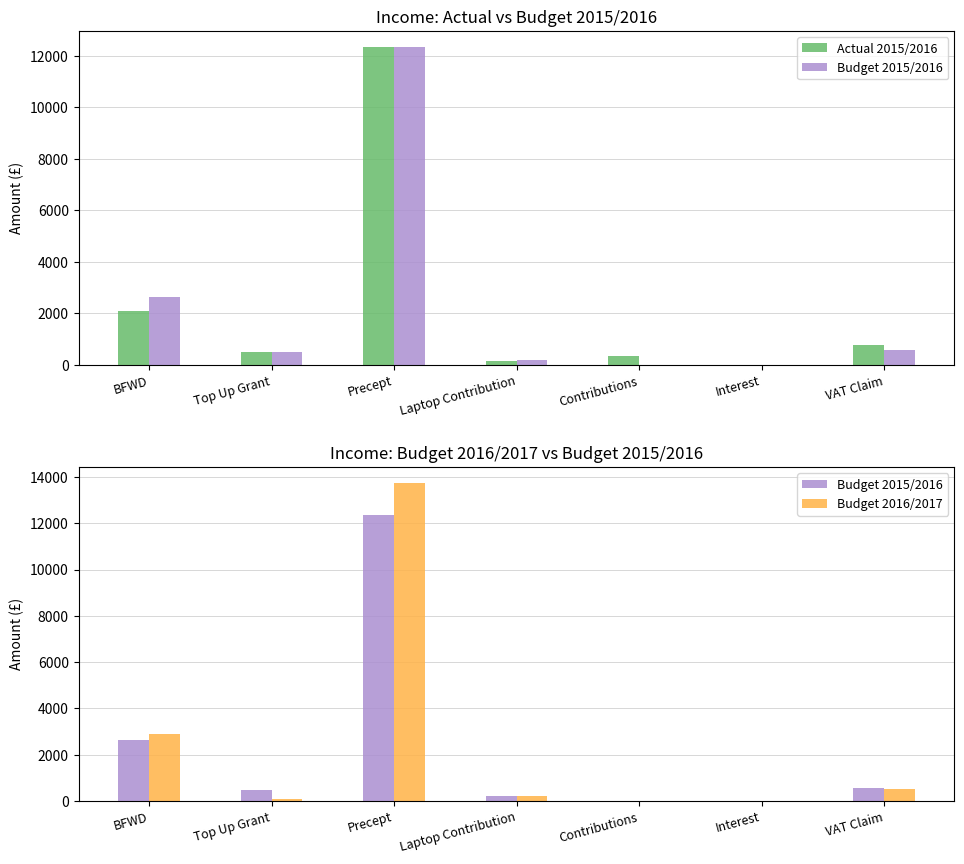

Reading left to right, list all the values displayed in this chart.

Actual 2015/2016: BFWD=2091.9	Top Up Grant=491.0	Precept=12358.9	Laptop Contribution=134.5	Contributions=339.3	Interest=0.9	VAT Claim=782.3
Budget 2015/2016: BFWD=2631.0	Top Up Grant=491.0	Precept=12358.9	Laptop Contribution=192.0	Contributions=0.0	Interest=1.0	VAT Claim=560.0
Budget 2016/2017: BFWD=2903.6	Top Up Grant=88.4	Precept=13742.7	Laptop Contribution=192.0	Contributions=0.0	Interest=1.0	VAT Claim=500.0